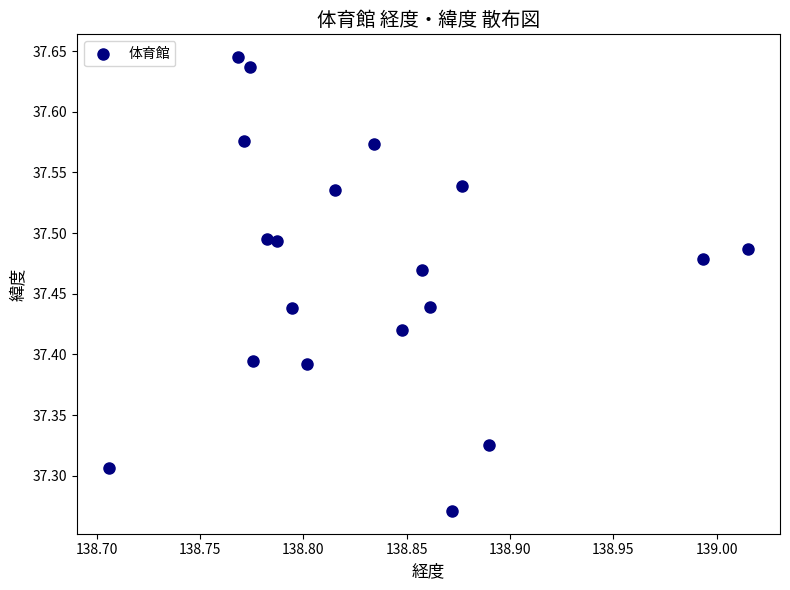

What is the range of Y values (max minus min)?

0.4